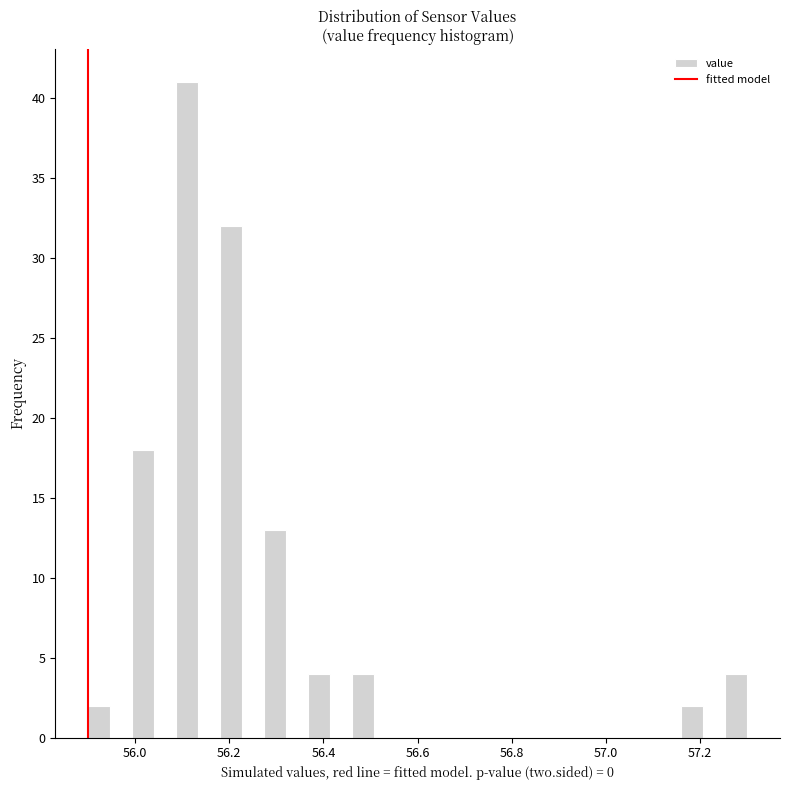

Around what value on the x-axis is the tallest bar? Give the approximate position of its centre, as read against the axis.

56.12